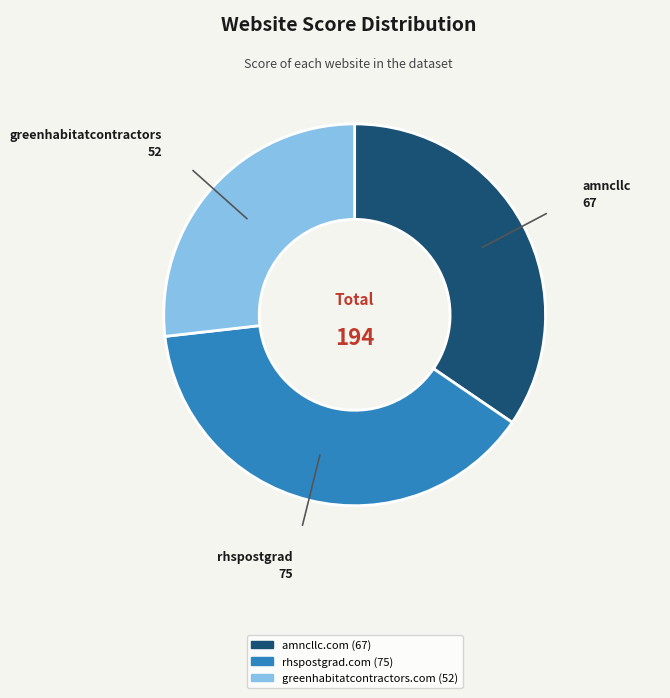

Do greenhabitatcontractors.com and rhspostgrad.com together represent more than half of the pie?

Yes